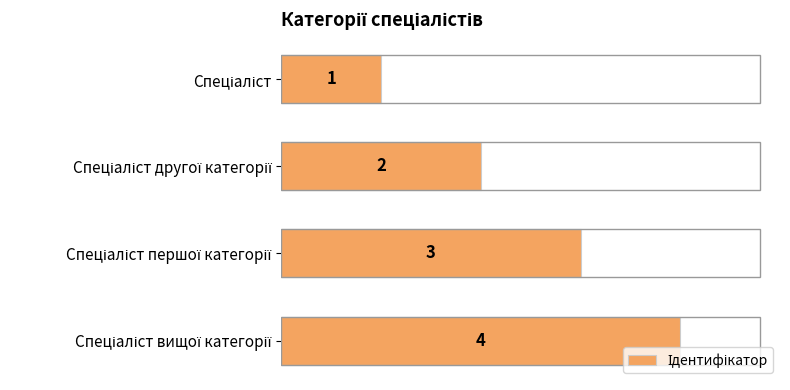

What is the value of the 4th bar from the top?

4